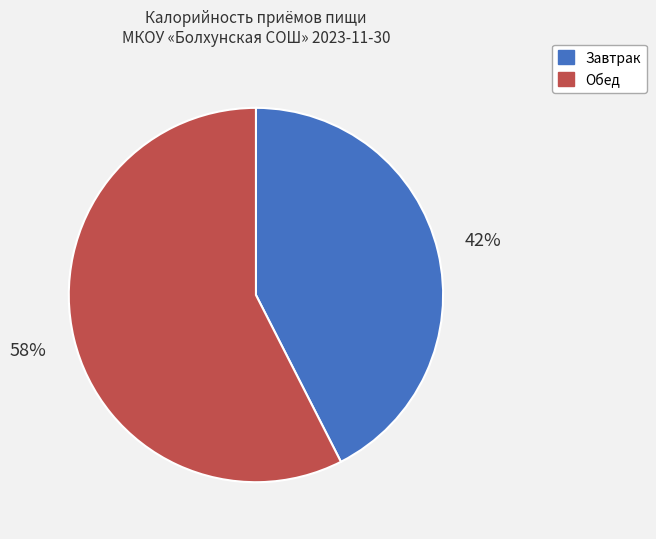

To the nearest percent, what percentage of the pie is Завтрак?

42%